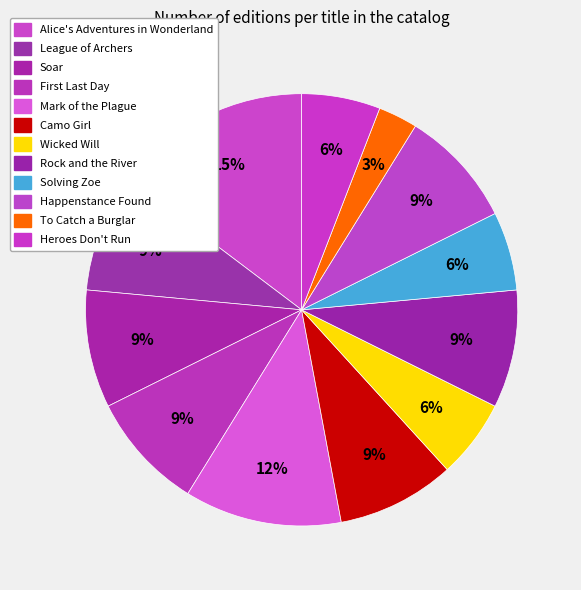

To the nearest percent, what is the difference between the largest and smallest slice percentages?

12%